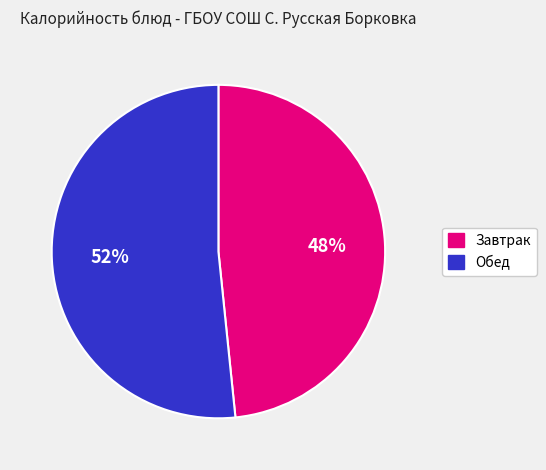

Is there any slice that represents more than half of the pie?

Yes